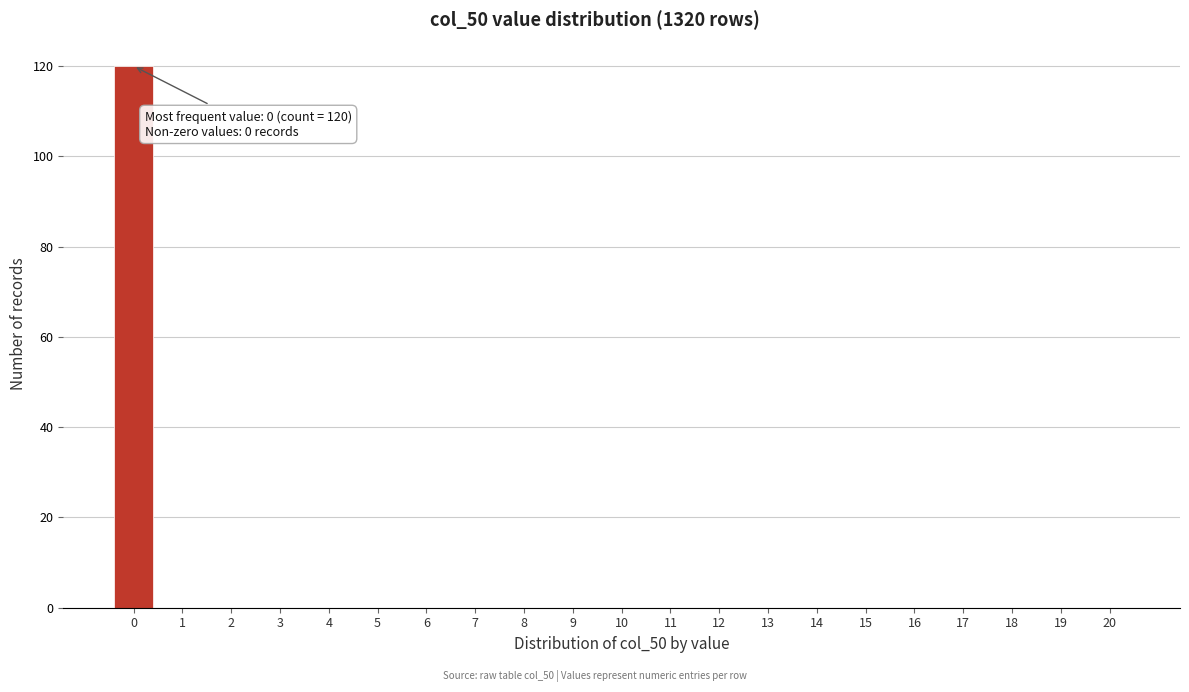

Reading left to right, transcribe all the data shown in this chart.

0=120	1=0	2=0	3=0	4=0	5=0	6=0	7=0	8=0	9=0	10=0	11=0	12=0	13=0	14=0	15=0	16=0	17=0	18=0	19=0	20=0